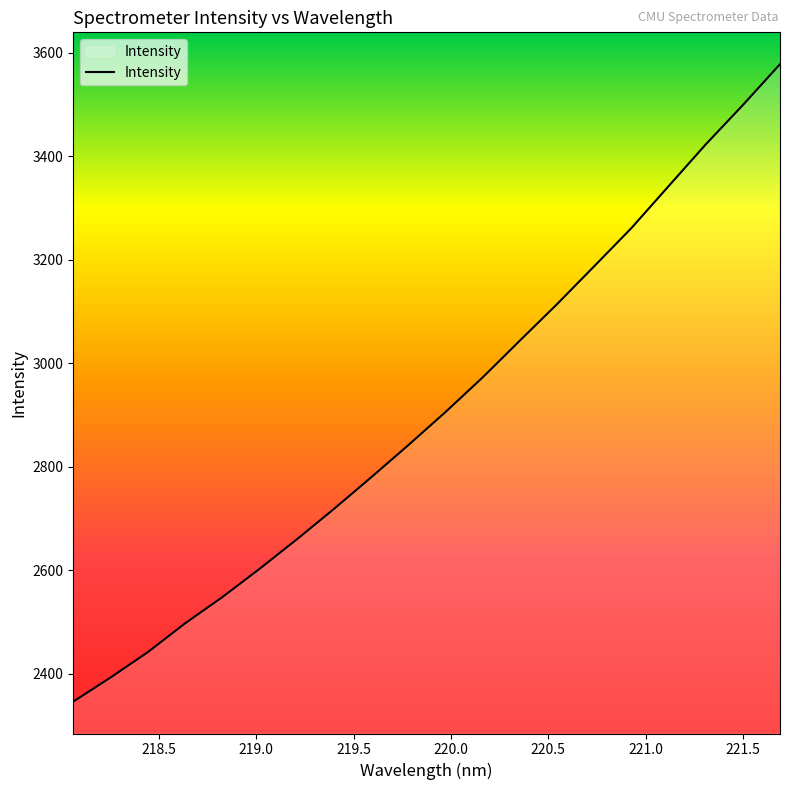

What is the difference between the maximum and minimum values?

1231.2